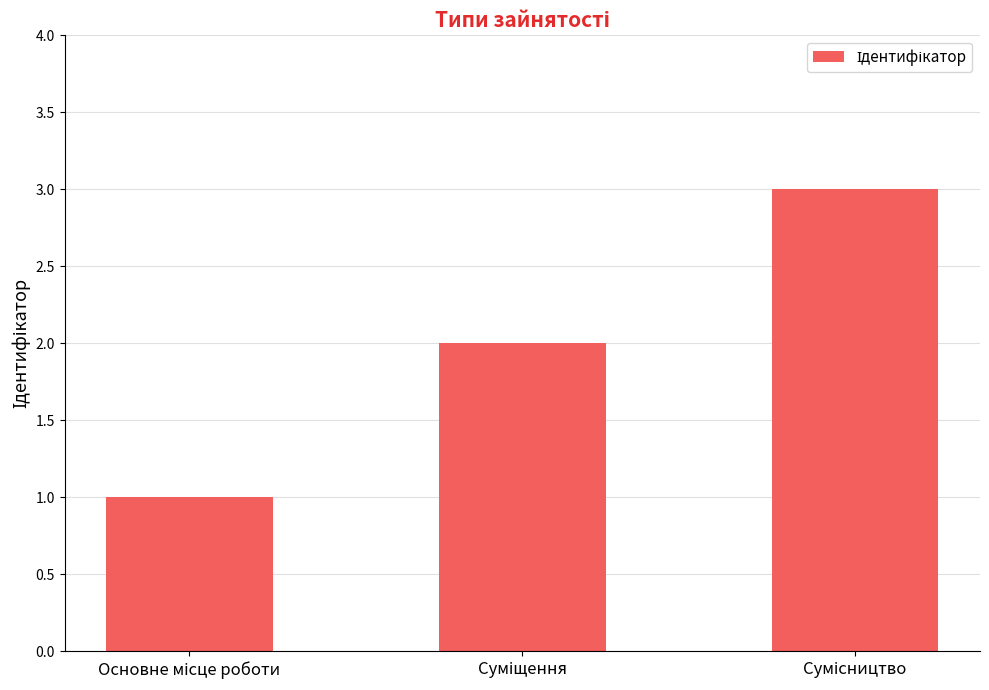

What is the sum of all values?

6